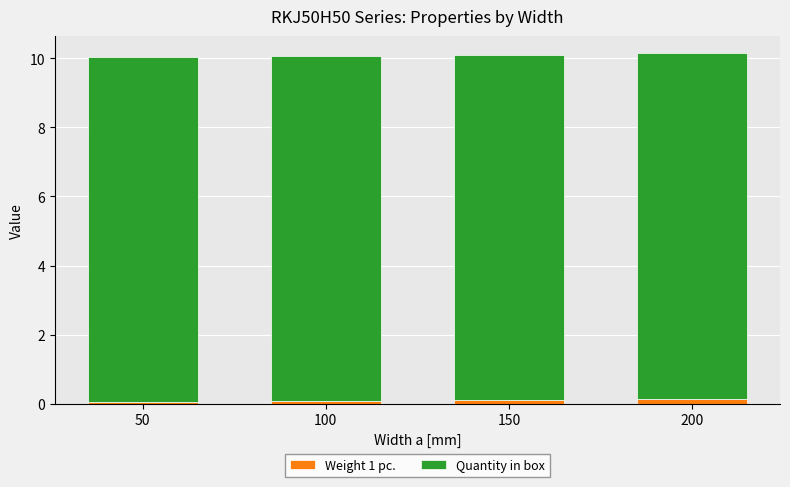

Is it true that Weight 1 pc. equals 0.1 at 50?

True